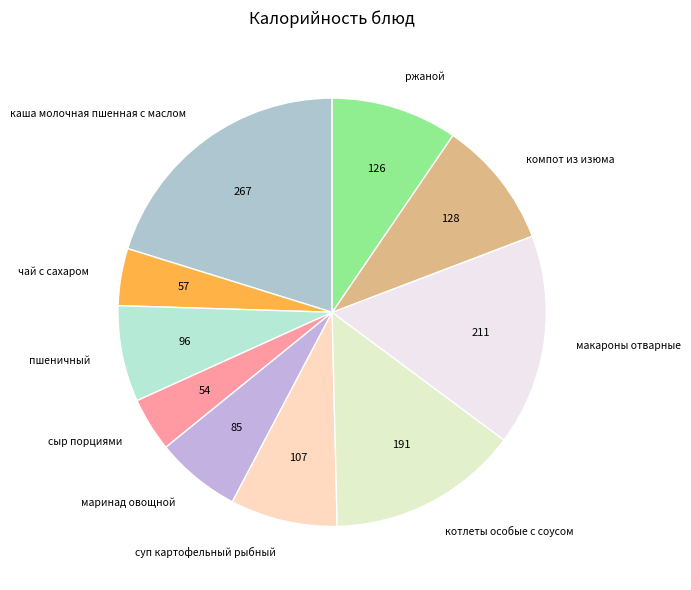

How many slices are in this pie chart?

10